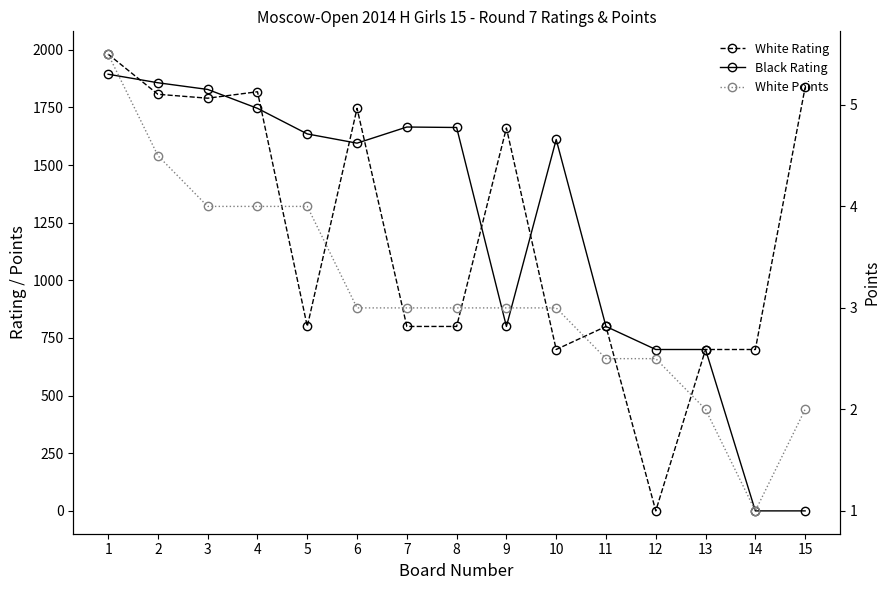

What are all the series names shown in the legend?

White Rating, Black Rating, White Points